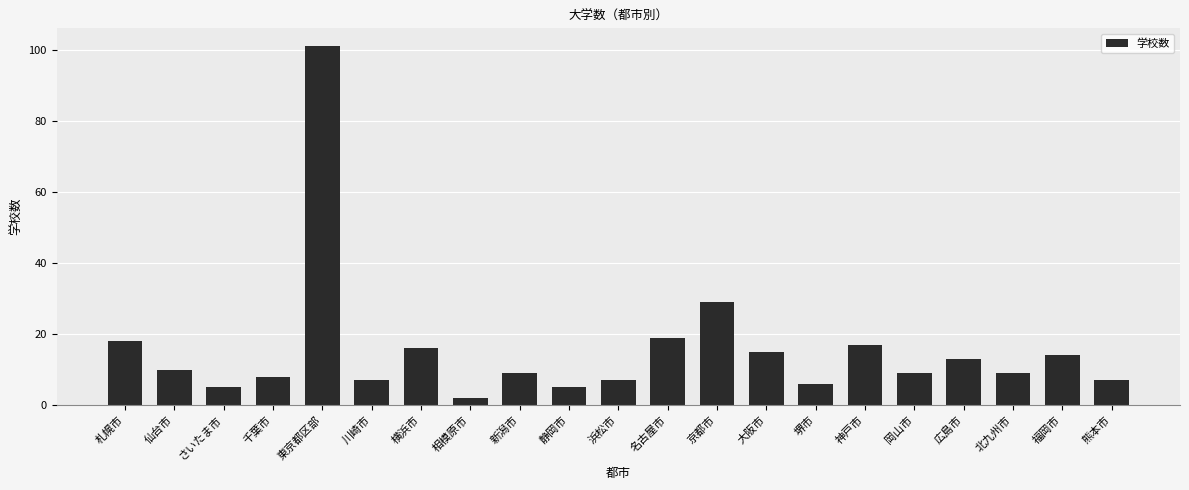

What is the difference between the values at さいたま市 and 浜松市?

2